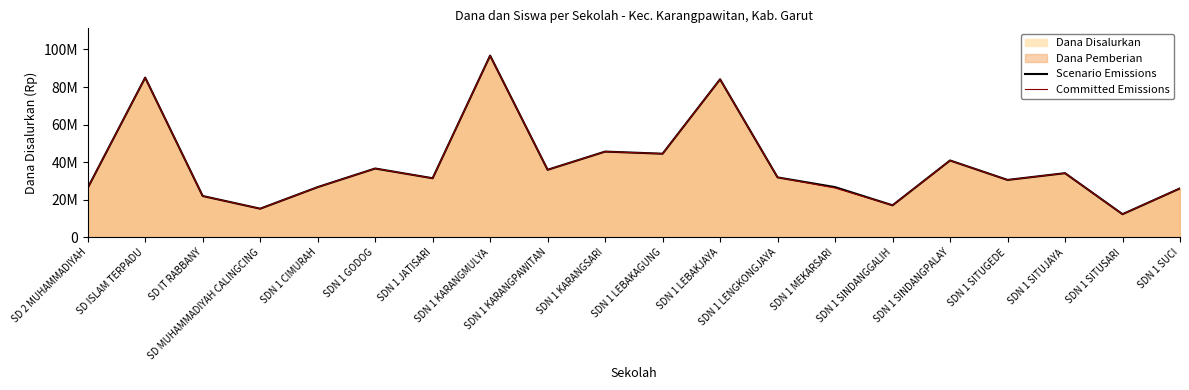

What is the maximum value shown in the chart?

96750000